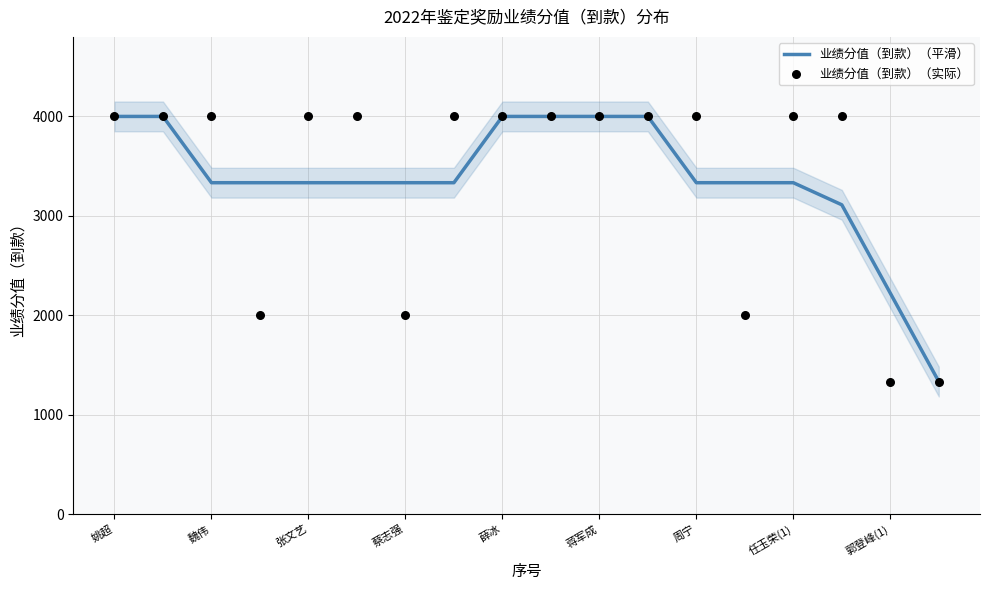

At how many categories does at least one series exceed 1793?

17